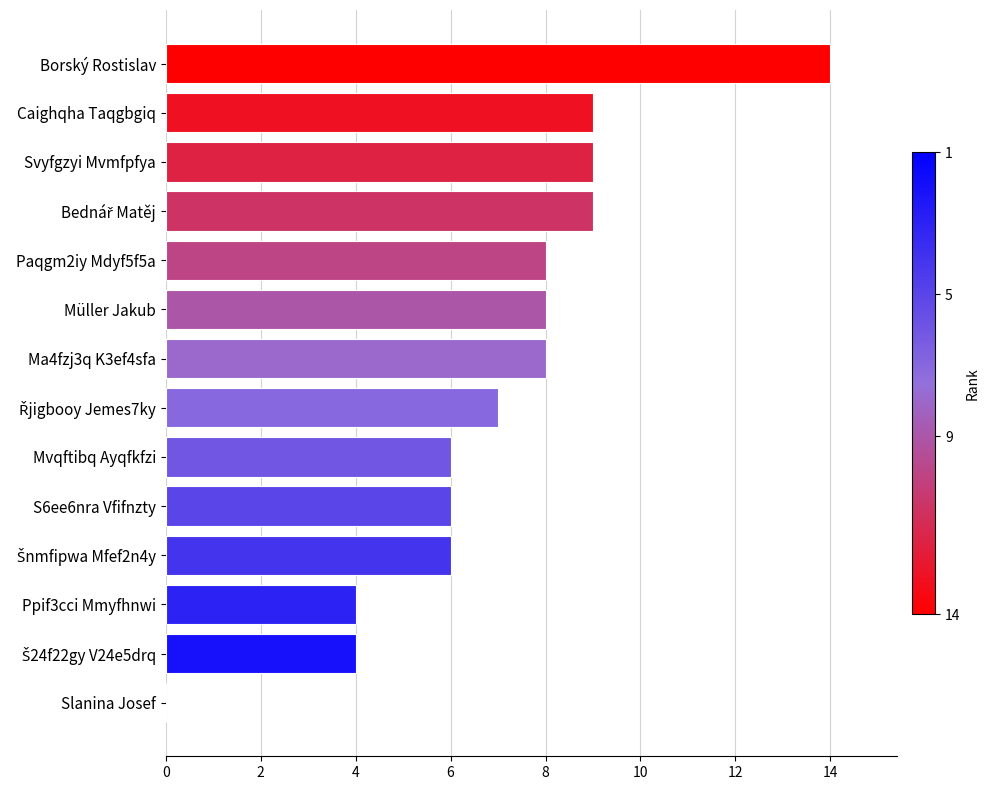

What is the sum of all values?

98